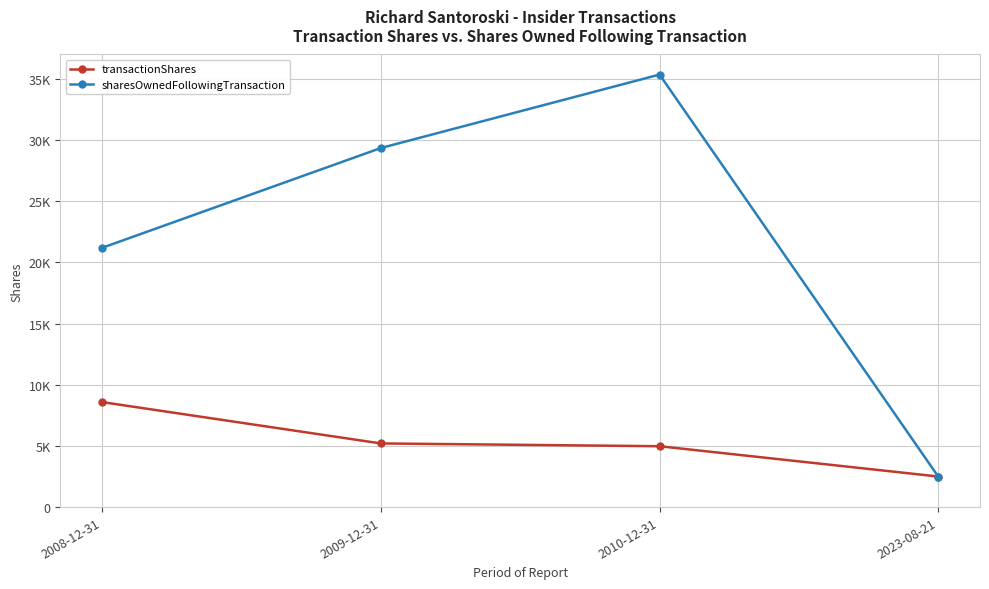

Does the chart have visible grid lines?

Yes